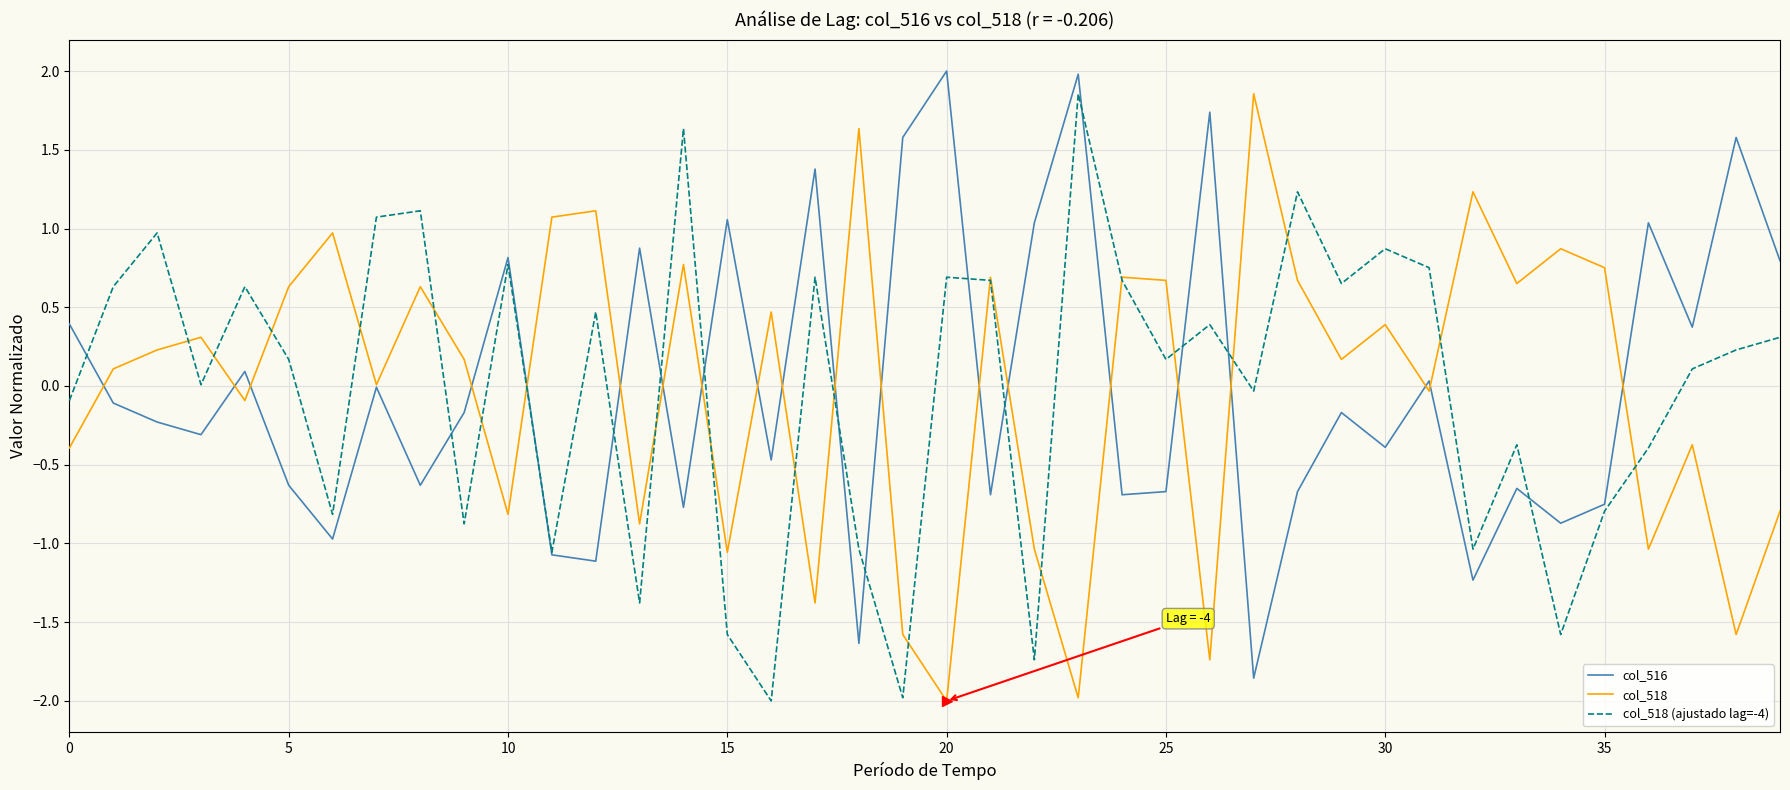

What is the highest value of the col_516 series?

2.0